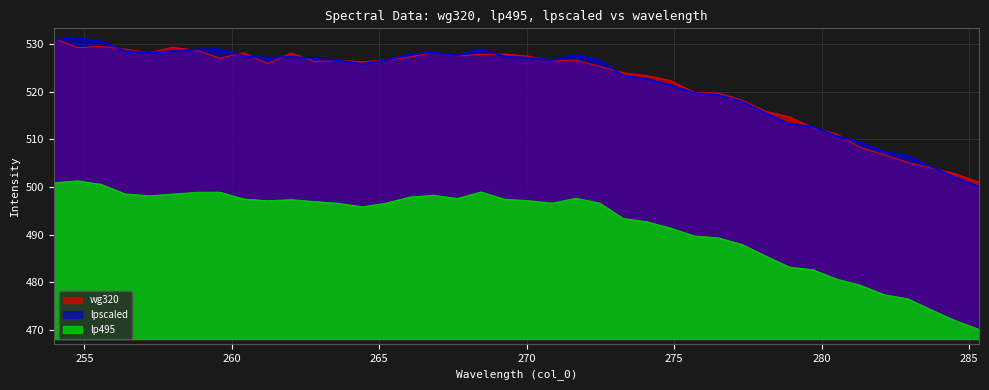

What is the average value of the wg320 series?

521.8